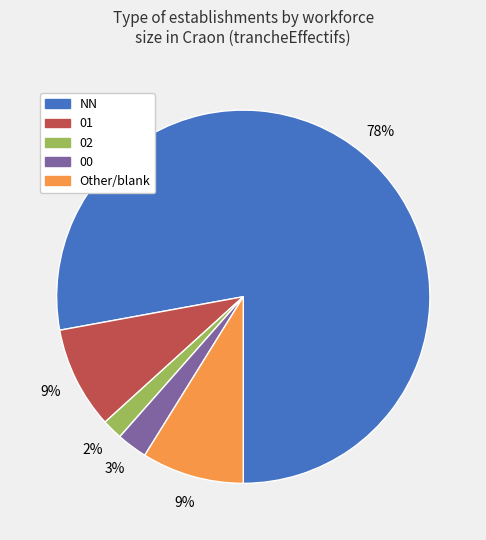

Combined, do 01 and 00 account for over 50%?

No